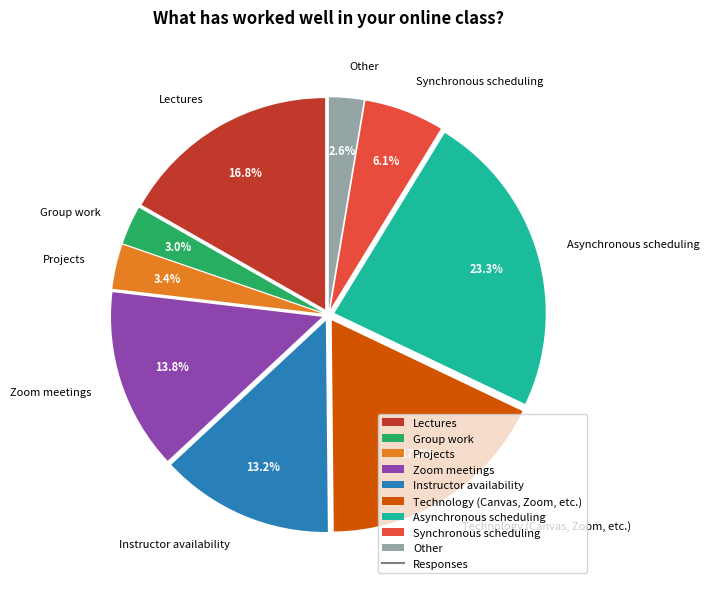

True or false: Technology (Canvas, Zoom, etc.) accounts for 32% of the total.

False